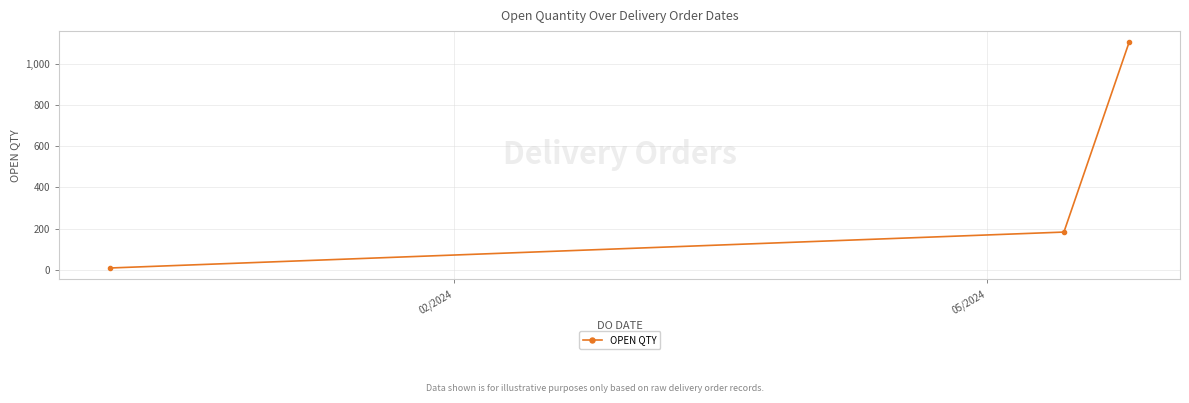

What is the difference between the second highest and minimum values?

174